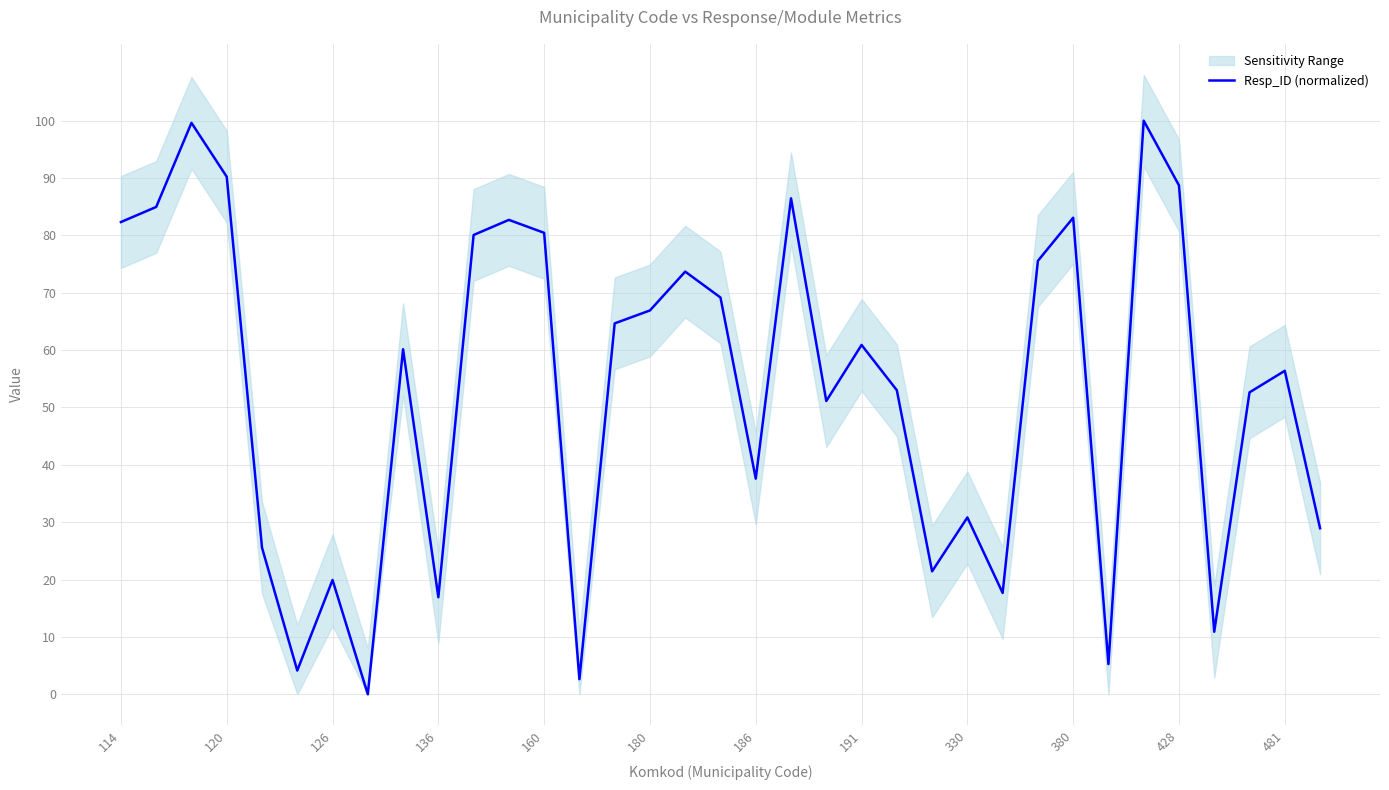

Reading right to left, extract all data points from this chart.

28.9	56.4	52.6	10.9	88.7	100.0	5.3	83.1	75.6	17.7	30.8	21.4	53.0	60.9	51.1	86.5	37.6	69.2	73.7	66.9	64.7	2.6	80.5	82.7	80.1	16.9	60.2	0.0	19.9	4.1	25.6	90.2	99.6	85.0	82.3